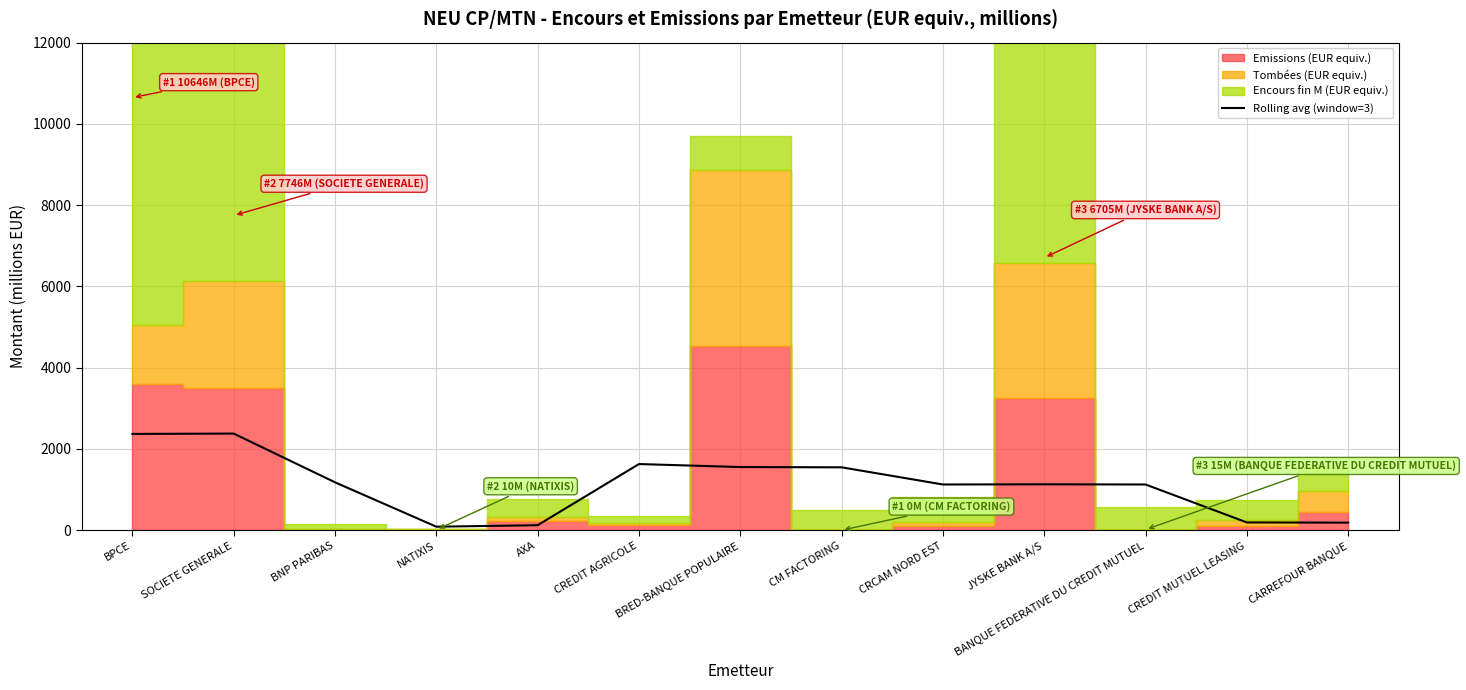

What value does the data have at NATIXIS?

85.7